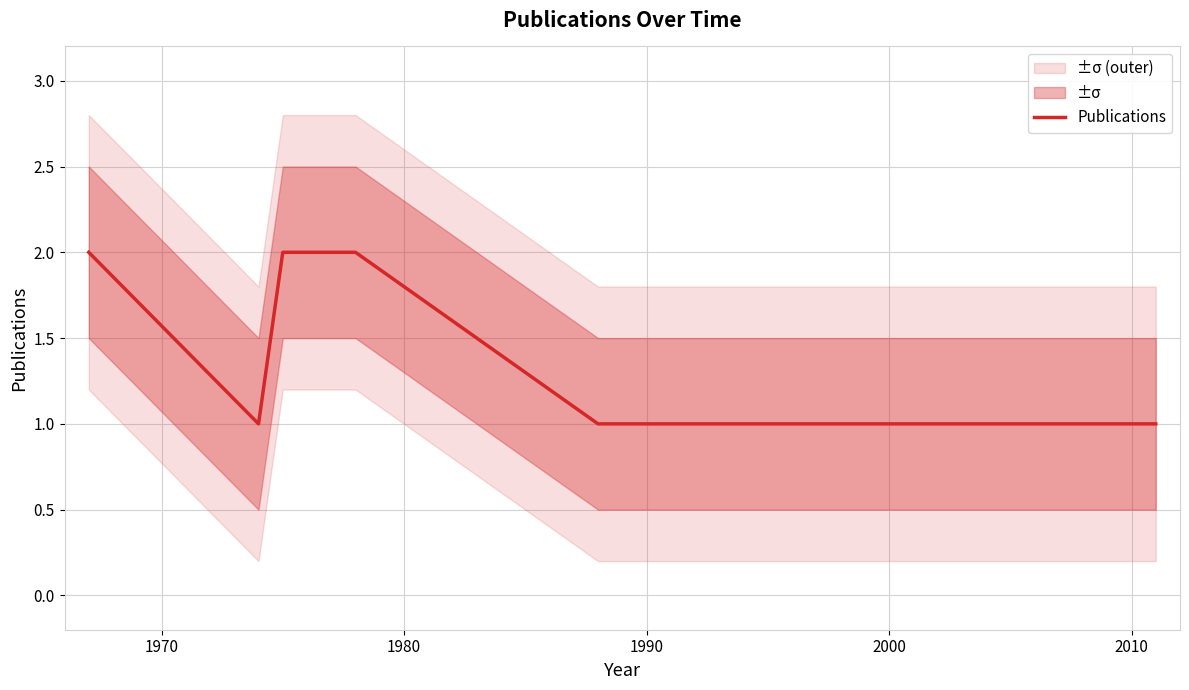

What is the greatest value displayed?

2